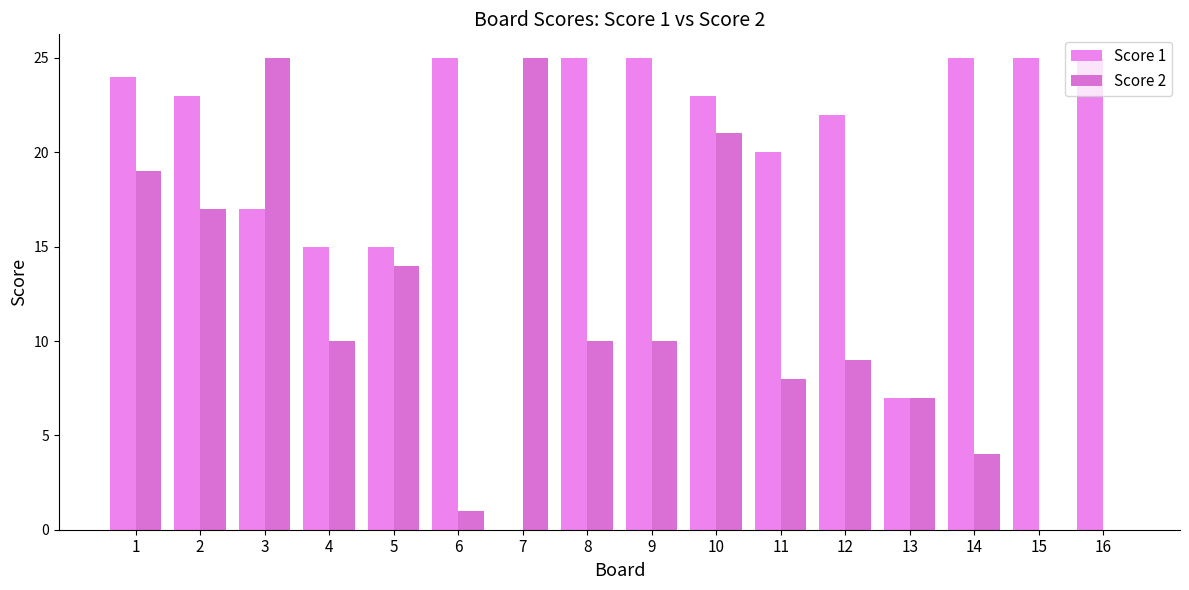

True or false: Score 1 has a value of 17 at 3.

True